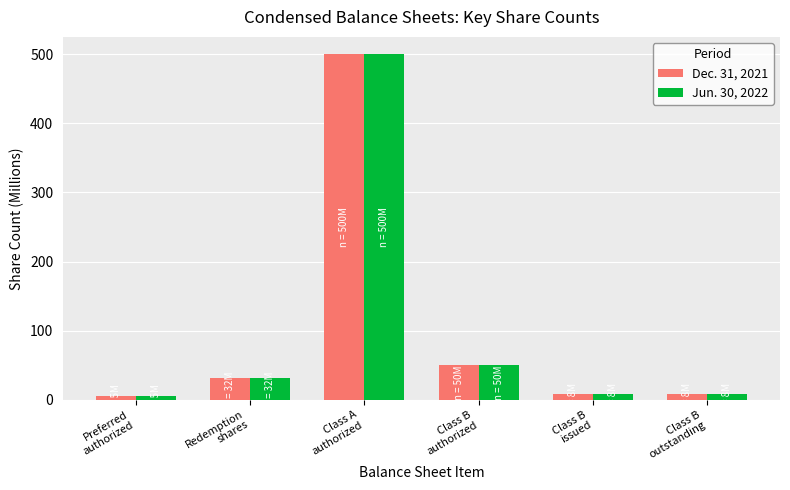

At how many categories does at least one series exceed 362?

1